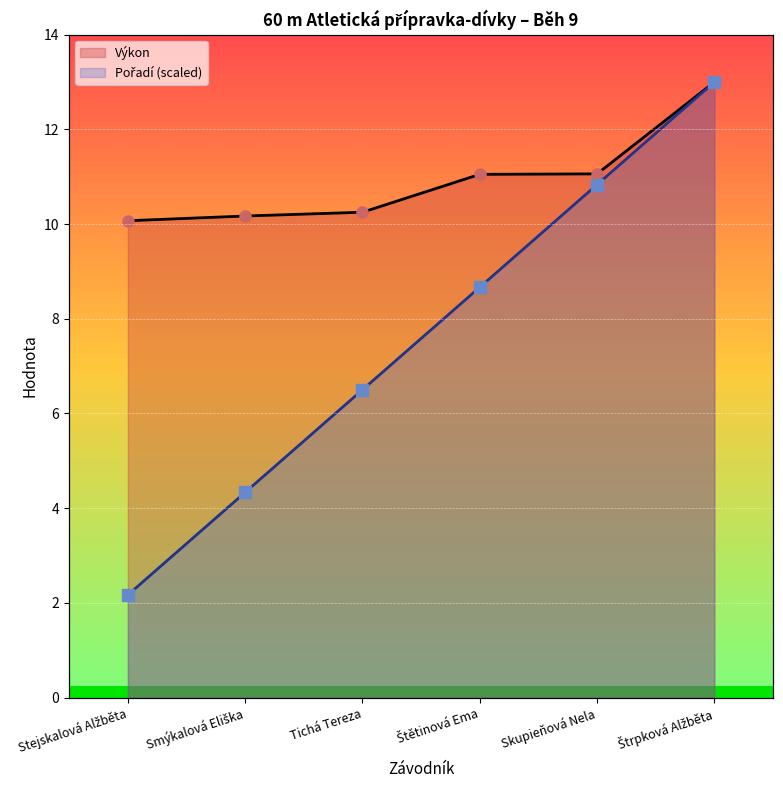

True or false: Výkon and Pořadí cross at least once.

False